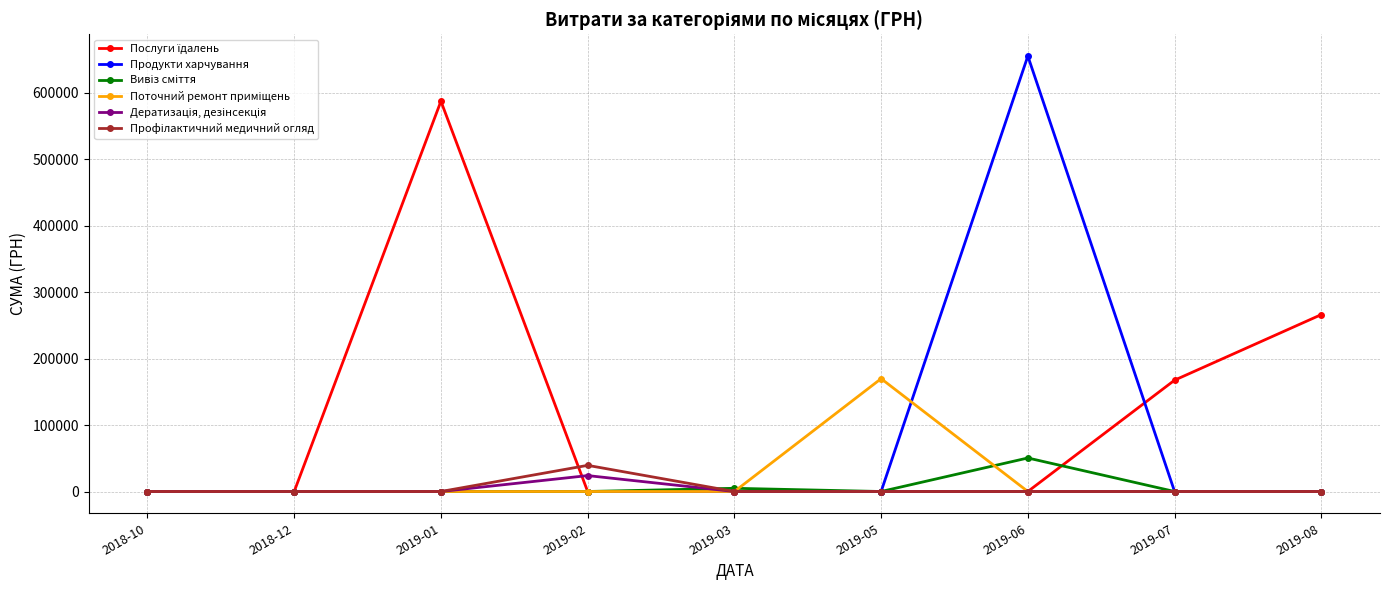

The value of Продукти харчування at 2019-06 is 655592.5. True or false?

True